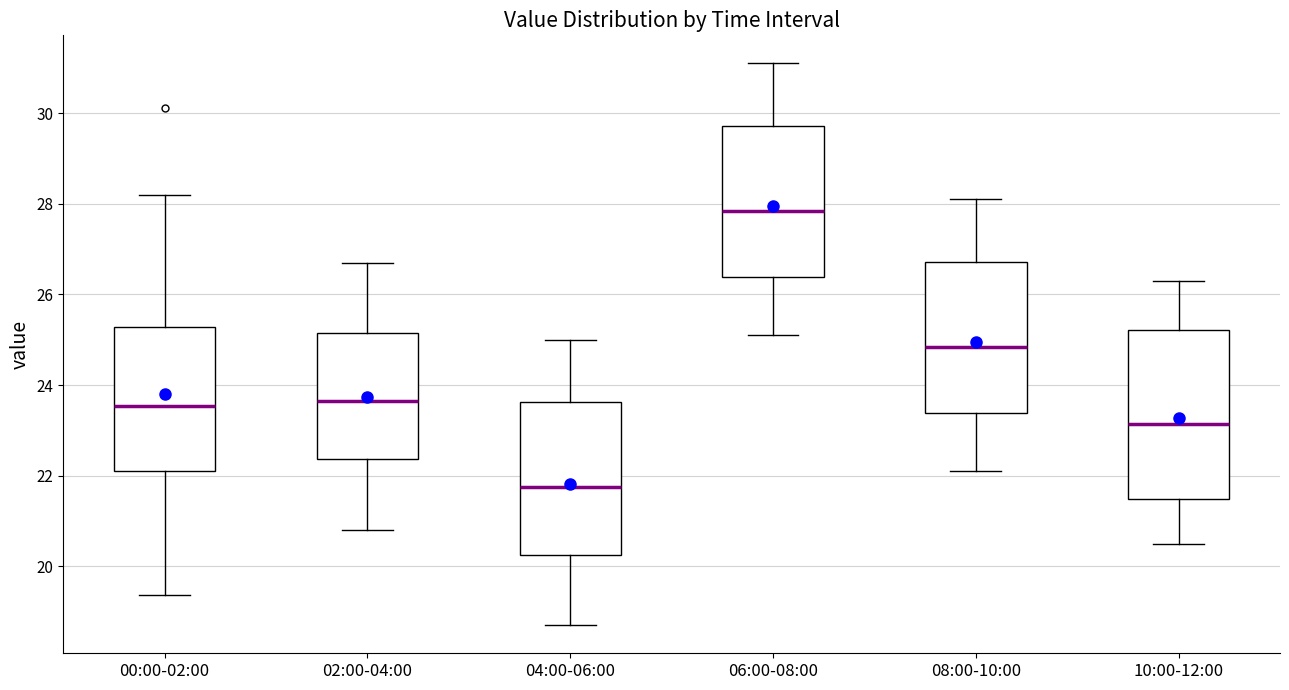

Which box has the highest median line?

06:00-08:00